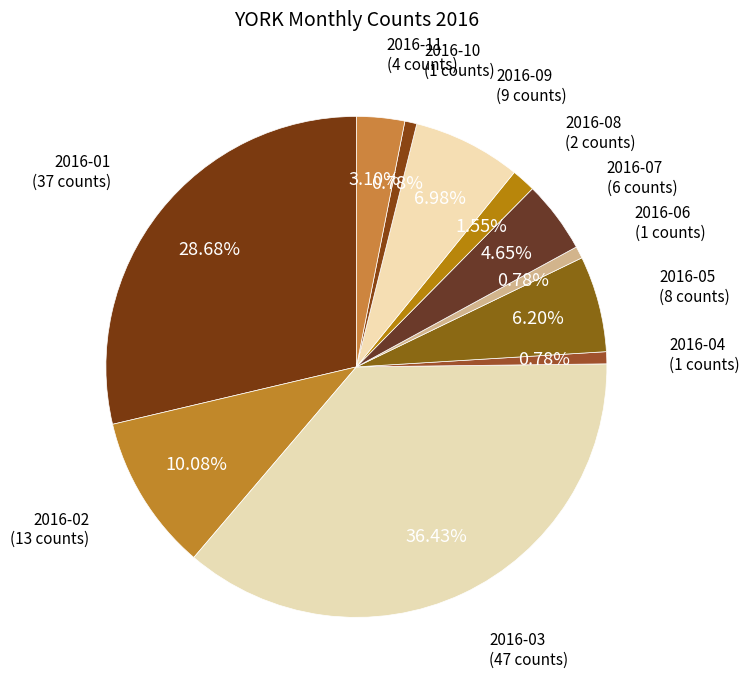

Is it true that 2016-07 is 17% of the pie?

False